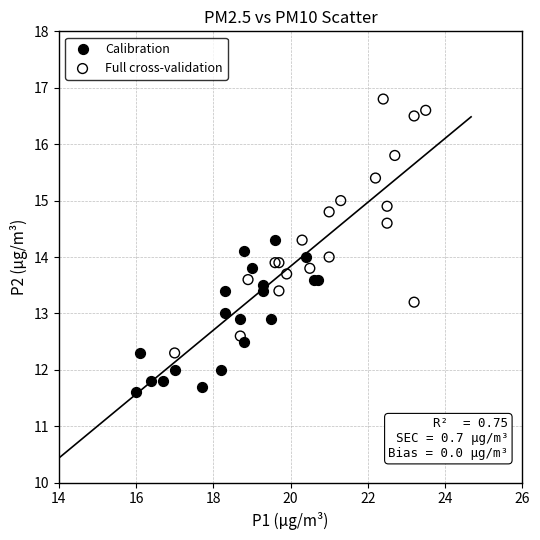

Which series contains the lowest Y value?

Calibration